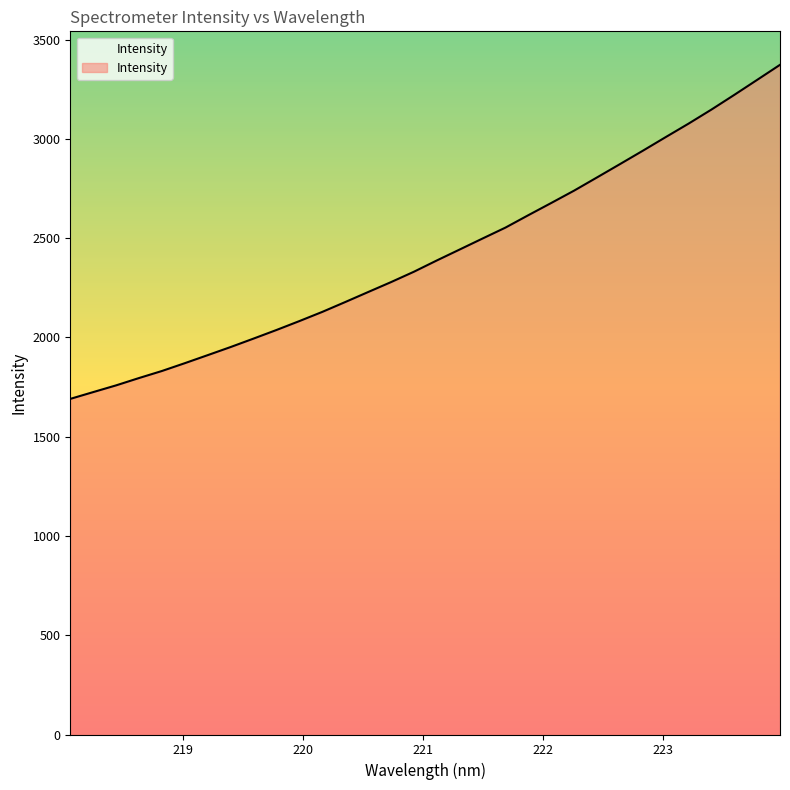

Reading left to right, transcribe all the data shown in this chart.

1690.3	1724.5	1758.4	1795.3	1830.8	1870.2	1910.7	1951.5	1994.1	2037.3	2082.2	2128.5	2178.0	2228.4	2278.4	2330.7	2387.5	2442.7	2498.1	2553.0	2615.6	2677.0	2739.3	2805.6	2872.5	2939.9	3008.5	3076.5	3147.3	3221.3	3296.9	3372.8